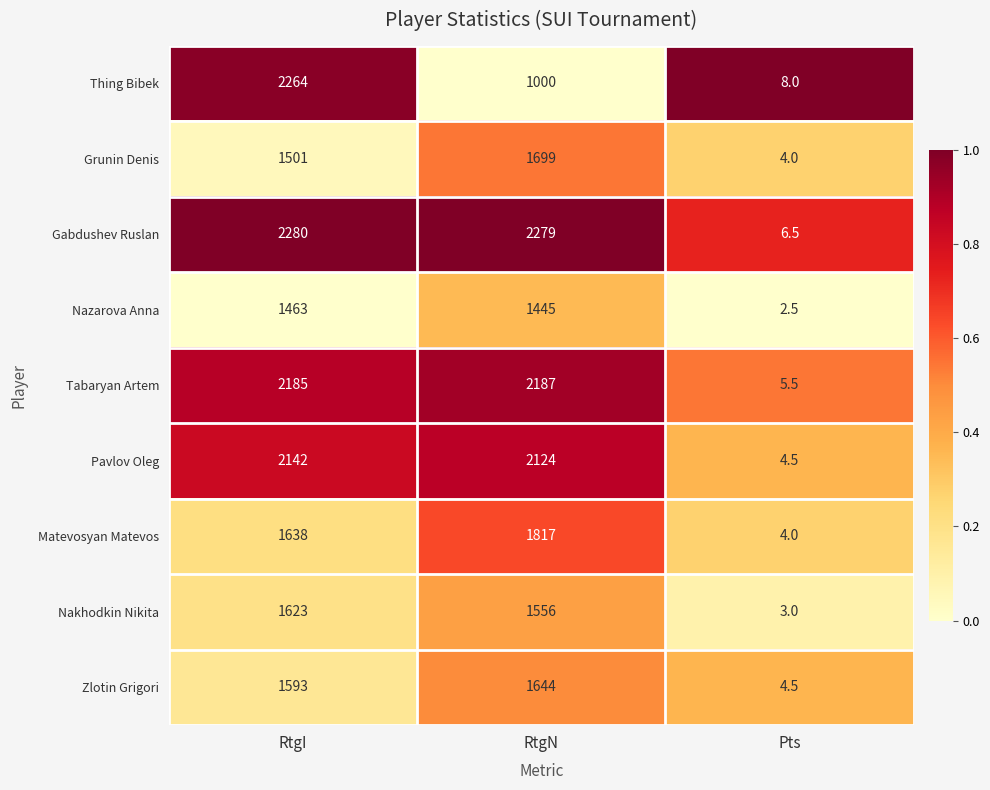

The Pavlov Oleg series shows 2124.0 at RtgN. True or false?

True